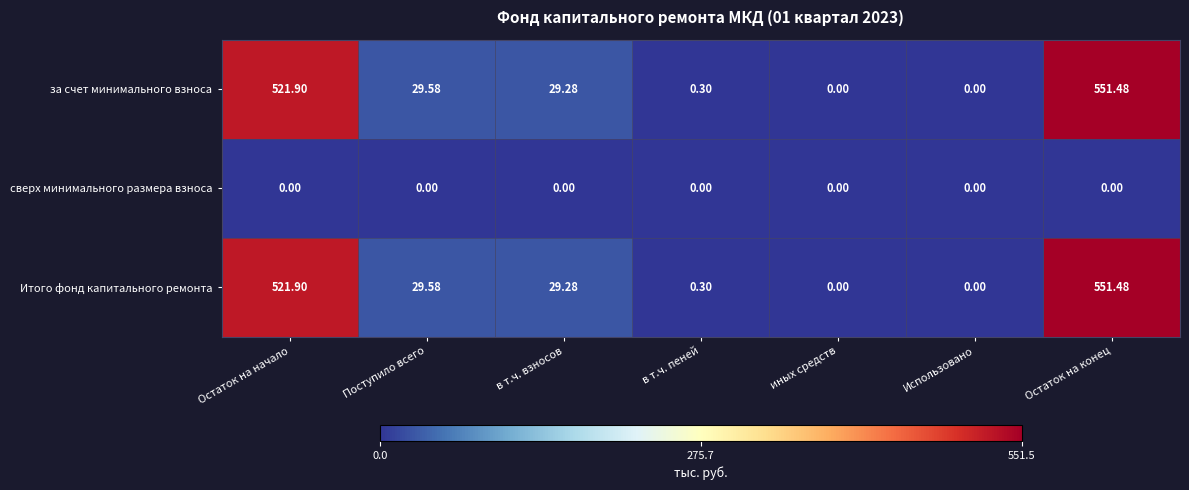

At which category is the sum across all series the highest?

Остаток на конец